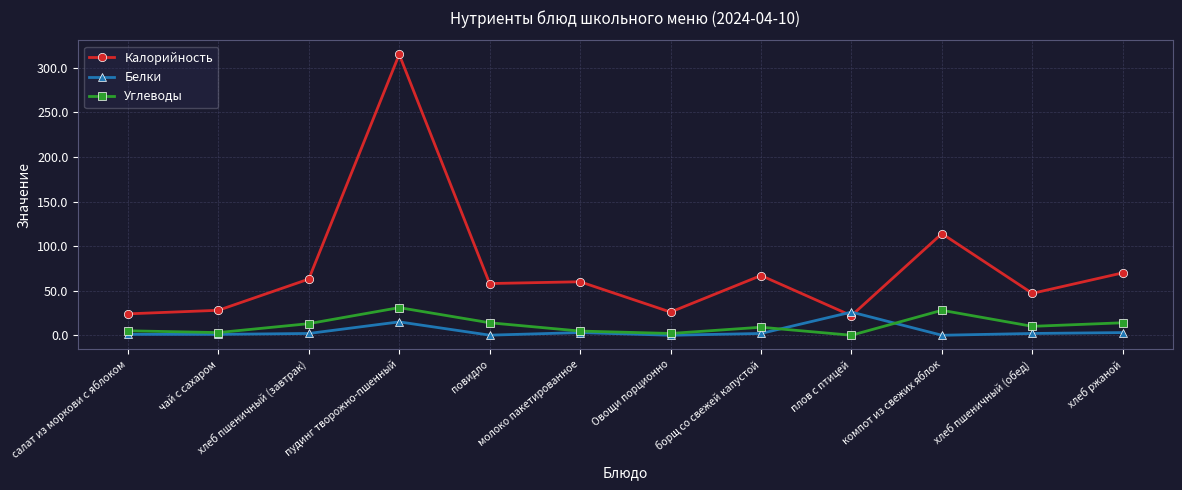

What is the minimum value for Калорийность?

22.0